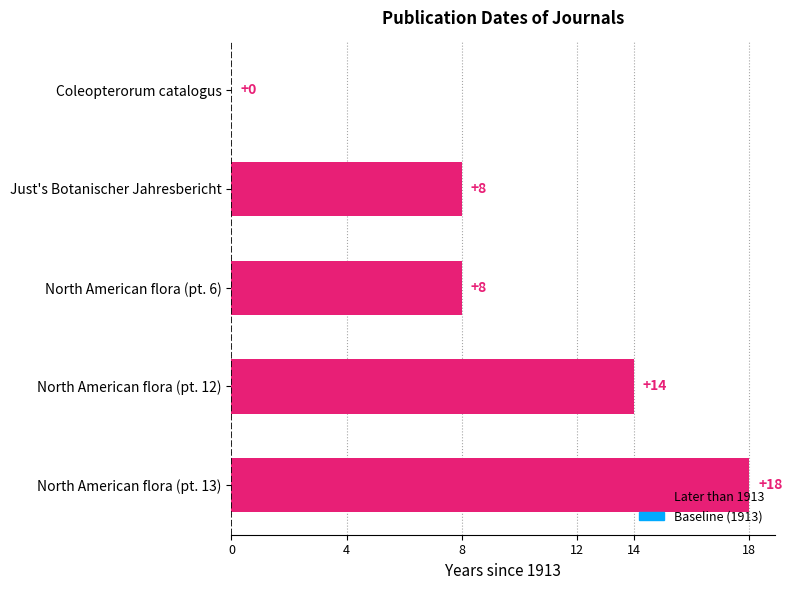

At which category does the chart reach its peak across all series?

North American flora (pt. 13)